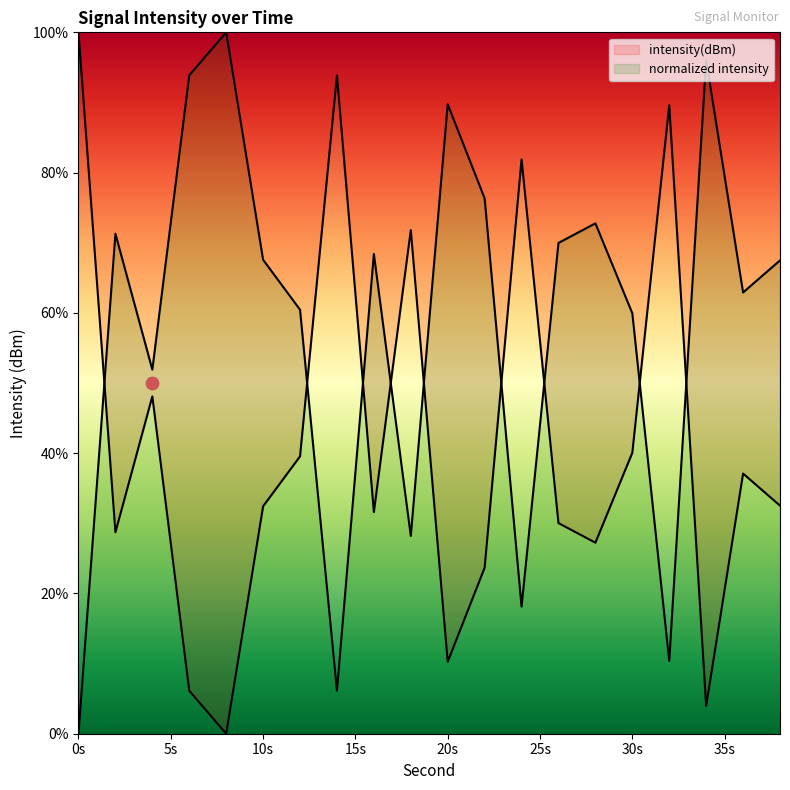

Which has a higher value, 38 or 16?

38